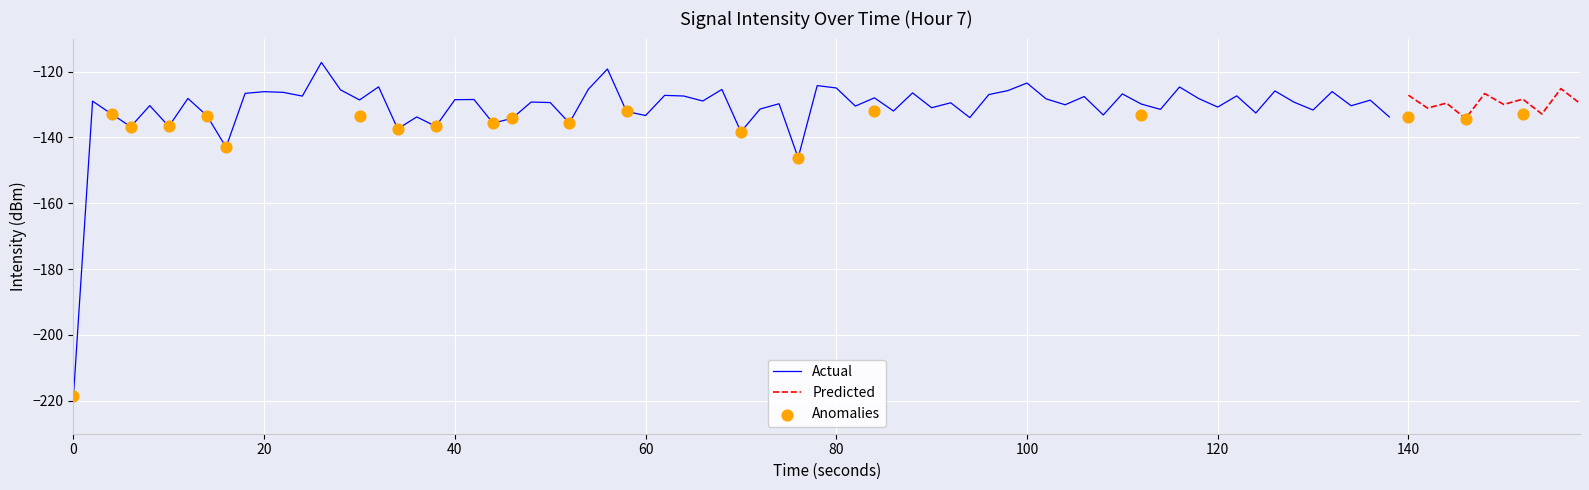

What is the highest value of the Actual series?

-117.2